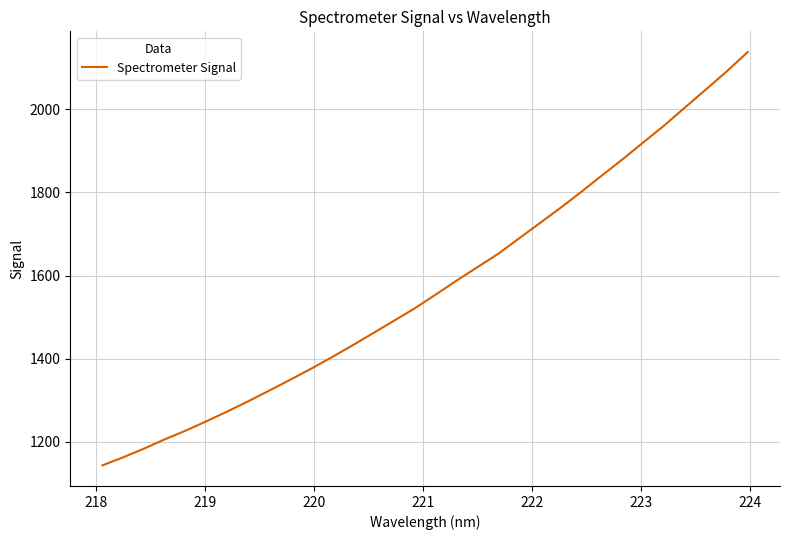

What is the smallest value displayed?

1143.7